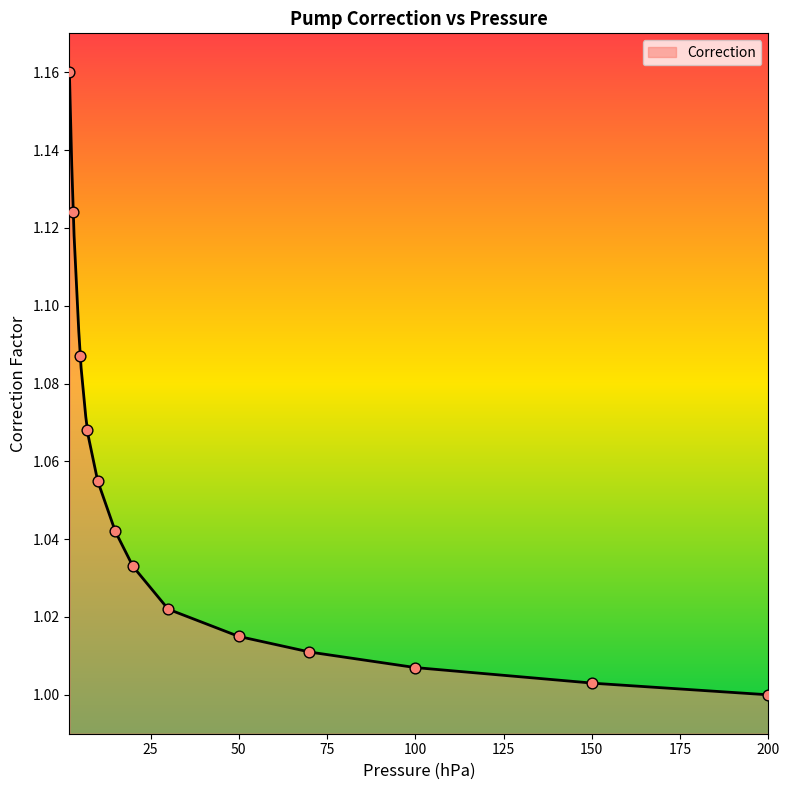

Approximately how many times larger is the value at 3.0 compared to 2.0?

1.0